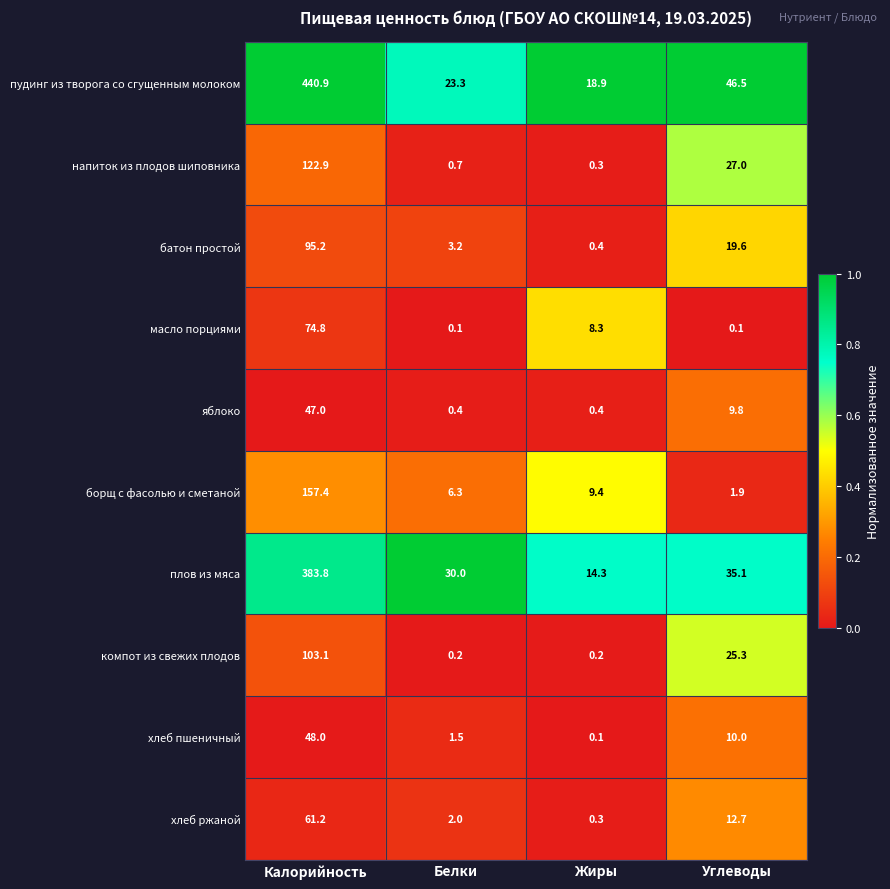

At Калорийность, list the series in order from smallest to largest.

яблоко, хлеб пшеничный, хлеб ржаной, масло порциями, батон простой, компот из свежих плодов, напиток из плодов шиповника, борщ с фасолью и сметаной, плов из мяса, пудинг из творога со сгущенным молоком